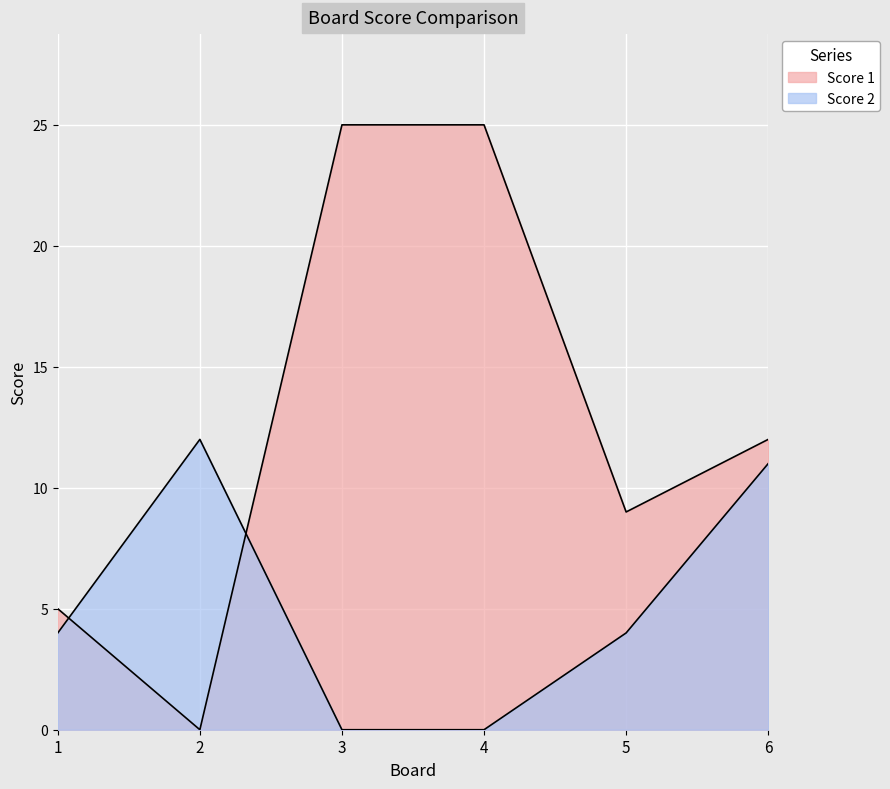

What is the average value of the Score 2 series?

5